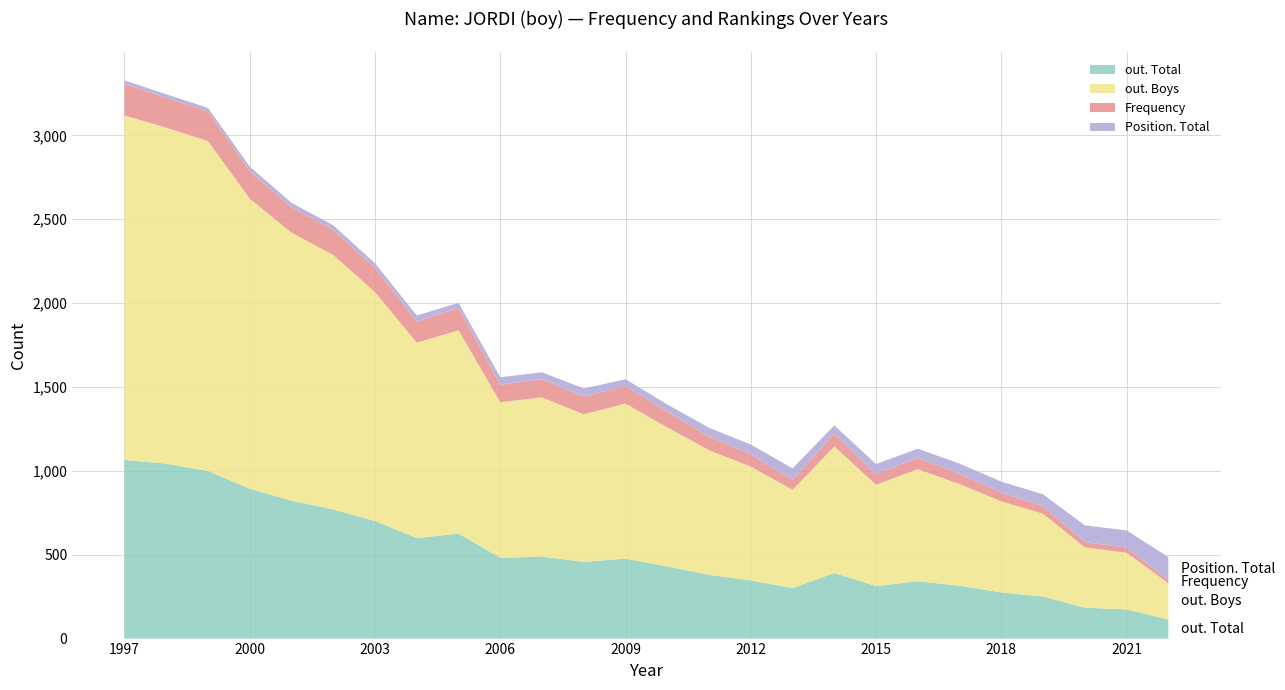

Reading left to right, extract all data points from this chart.

out. Total: 1997=1065	1998=1043	1999=999	2000=894	2001=822	2002=770	2003=701	2004=599	2005=626	2006=482	2007=489	2008=457	2009=477	2010=430	2011=380	2012=347	2013=301	2014=391	2015=313	2016=342	2017=315	2018=275	2019=251	2020=184	2021=174	2022=114
out. Boys: 1997=2054	1998=2003	1999=1967	2000=1728	2001=1598	2002=1517	2003=1365	2004=1165	2005=1212	2006=927	2007=949	2008=880	2009=924	2010=829	2011=743	2012=678	2013=586	2014=754	2015=604	2016=668	2017=606	2018=543	2019=493	2020=360	2021=338	2022=216
Frequency: 1997=189	1998=178	1999=177	2000=165	2001=152	2002=150	2003=143	2004=126	2005=134	2006=105	2007=108	2008=106	2009=105	2010=95	2011=82	2012=73	2013=60	2014=78	2015=63	2016=68	2017=62	2018=52	2019=46	2020=32	2021=30	2022=19
Position. Total: 1997=20	1998=21	1999=21	2000=27	2001=26	2002=27	2003=29	2004=36	2005=30	2006=44	2007=42	2008=48	2009=40	2010=42	2011=52	2012=59	2013=68	2014=48	2015=61	2016=54	2017=60	2018=66	2019=70	2020=99	2021=103	2022=137